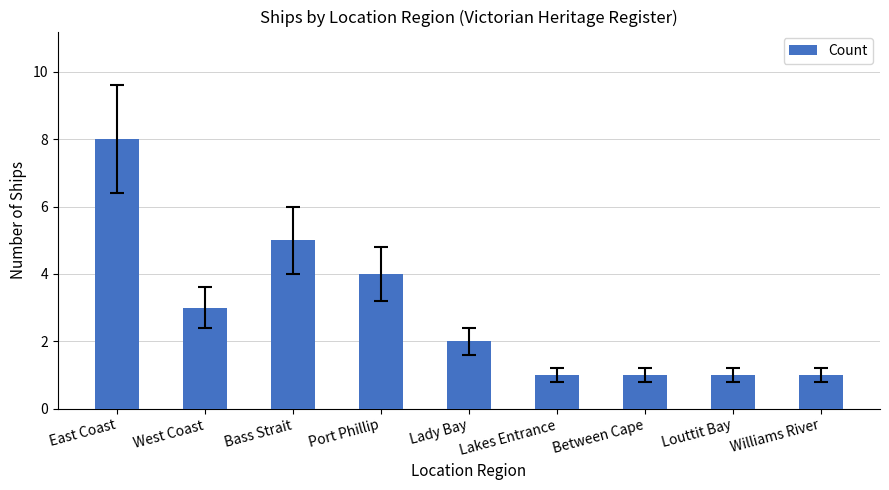

Reading left to right, list all the values displayed in this chart.

8	3	5	4	2	1	1	1	1